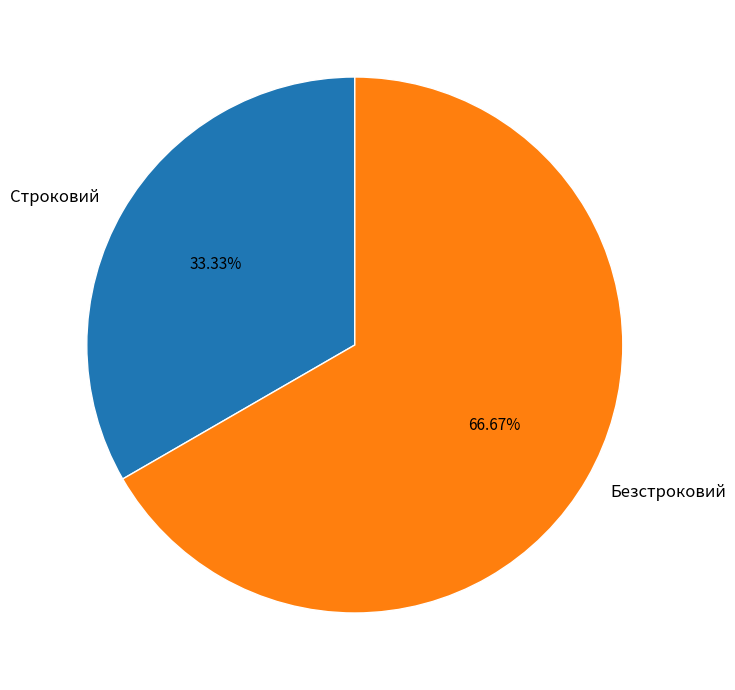

To the nearest percent, what is the combined percentage of Строковий and Безстроковий?

100%